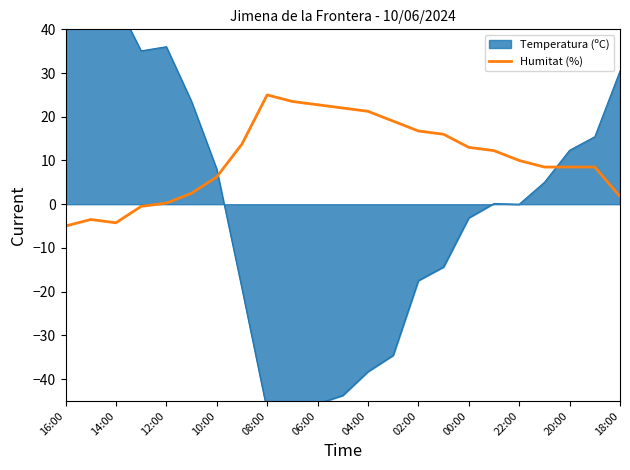

Between 13 and 21, which is larger?

13